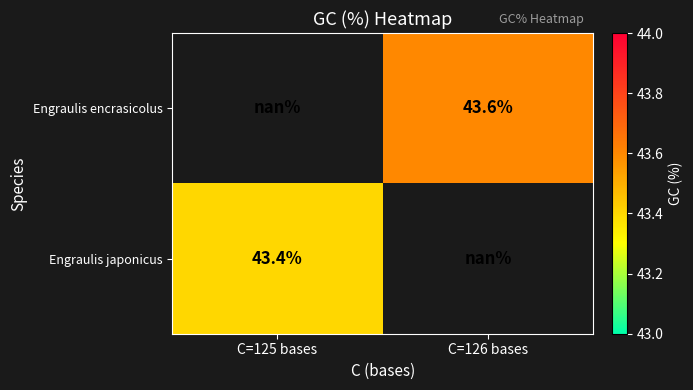

The Engraulis japonicus series shows 43.4 at C=125 bases. True or false?

True